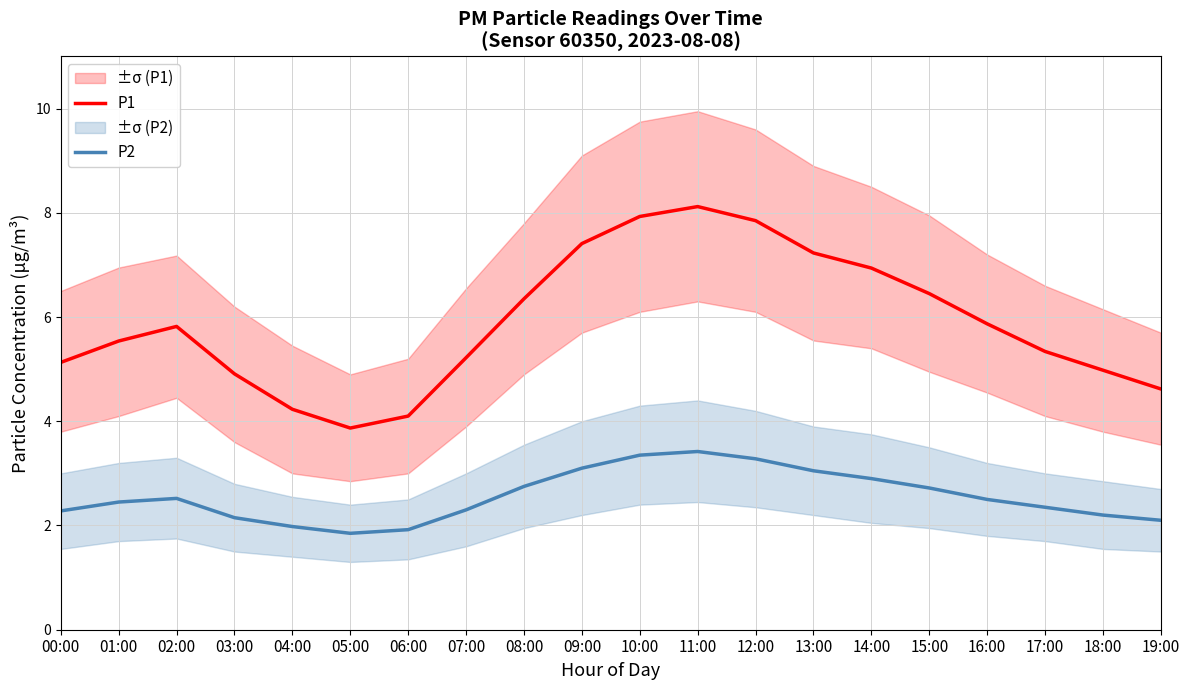

What position from the left is 07:00?

8